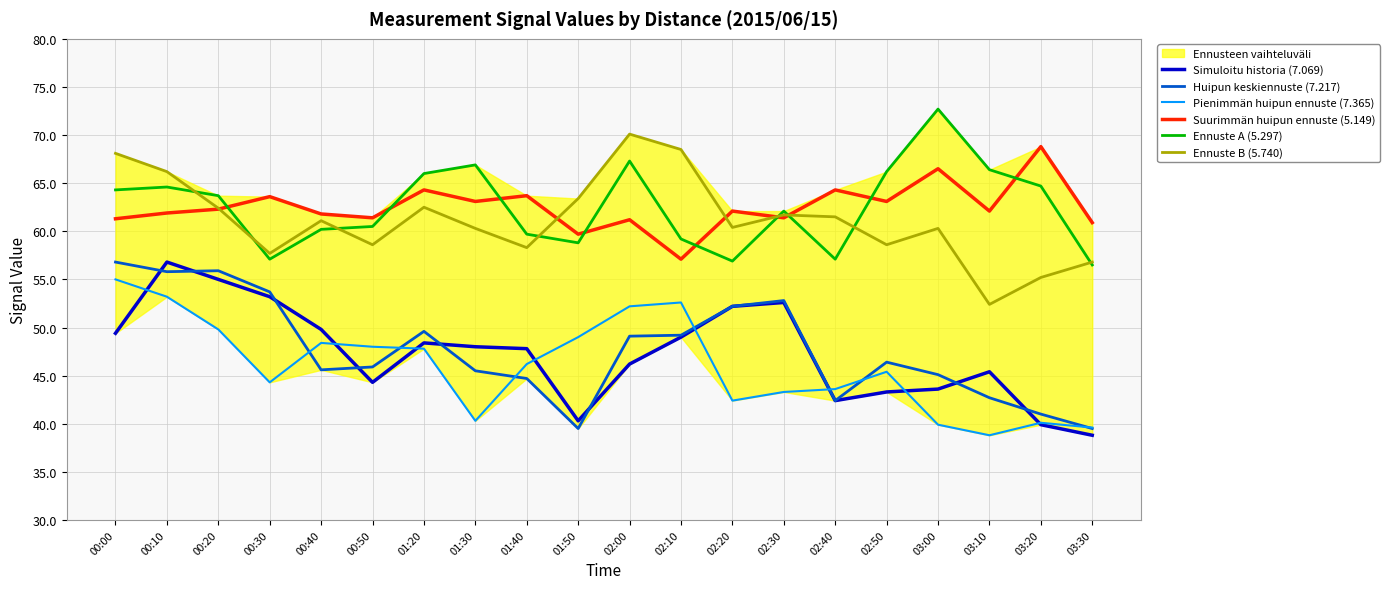

Reading left to right, extract all data points from this chart.

Simuloitu historia (7.069): 49.4	56.8	55.0	53.2	49.8	44.3	48.4	48.0	47.8	40.3	46.2	49.0	52.2	52.6	42.4	43.3	43.6	45.4	39.9	38.8
Huipun keskiennuste (7.217): 56.8	55.8	55.9	53.7	45.6	45.9	49.6	45.5	44.7	39.5	49.1	49.2	52.2	52.8	42.4	46.4	45.1	42.7	41.0	39.5
Pienimmän huipun ennuste (7.365): 55.0	53.2	49.8	44.3	48.4	48.0	47.8	40.3	46.2	49.0	52.2	52.6	42.4	43.3	43.6	45.4	39.9	38.8	40.1	39.6
Suurimmän huipun ennuste (5.149): 61.3	61.9	62.3	63.6	61.8	61.4	64.3	63.1	63.7	59.7	61.2	57.1	62.1	61.4	64.3	63.1	66.5	62.1	68.8	60.9
Ennuste A (5.297): 64.3	64.6	63.7	57.1	60.2	60.5	66.0	66.9	59.7	58.8	67.3	59.2	56.9	62.1	57.1	66.2	72.7	66.4	64.7	56.5
Ennuste B (5.740): 68.1	66.2	62.4	57.7	61.1	58.6	62.5	60.3	58.3	63.4	70.1	68.5	60.4	61.7	61.5	58.6	60.3	52.4	55.2	56.8